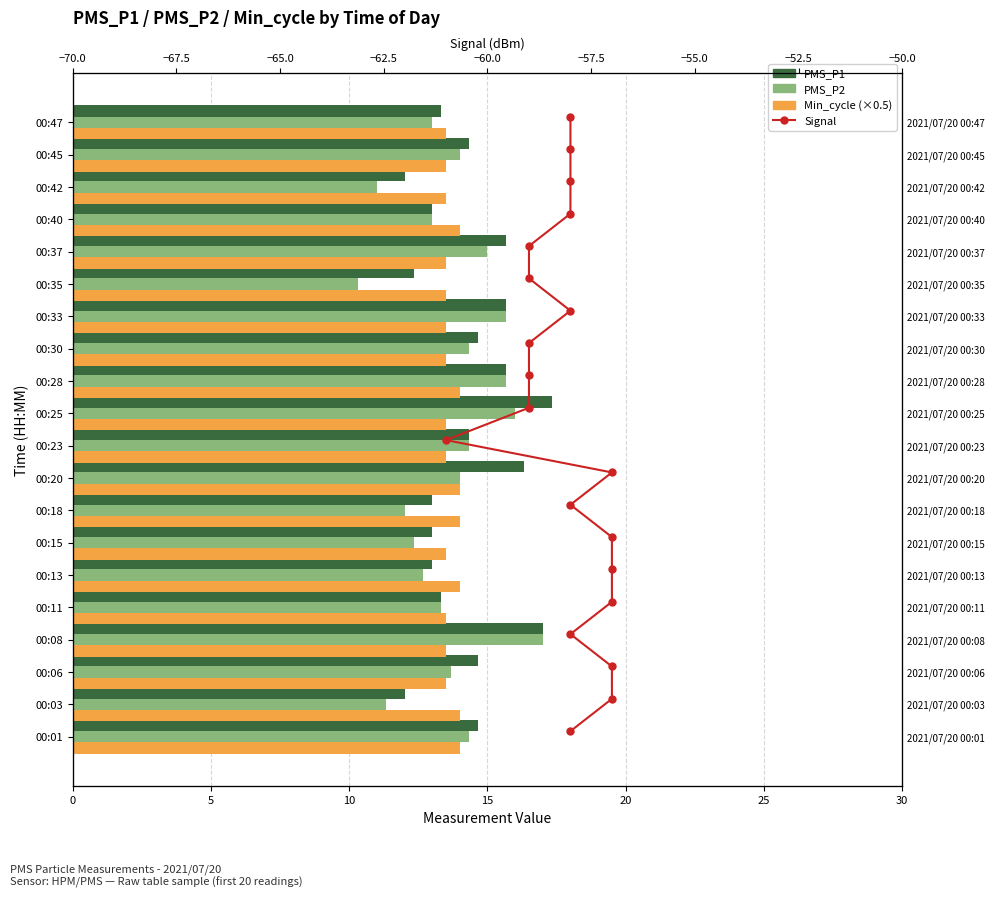

What is the difference between the PMS_P2 values at 00:25 and 00:30?

1.7